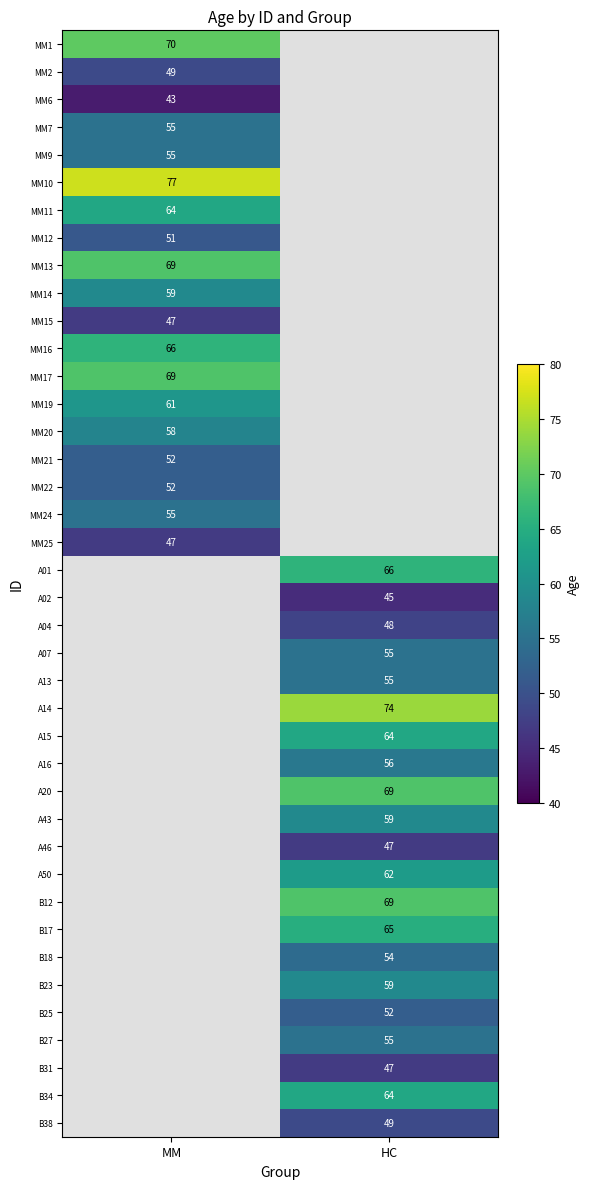

True or false: MM16 has a value of 27 at MM.

False